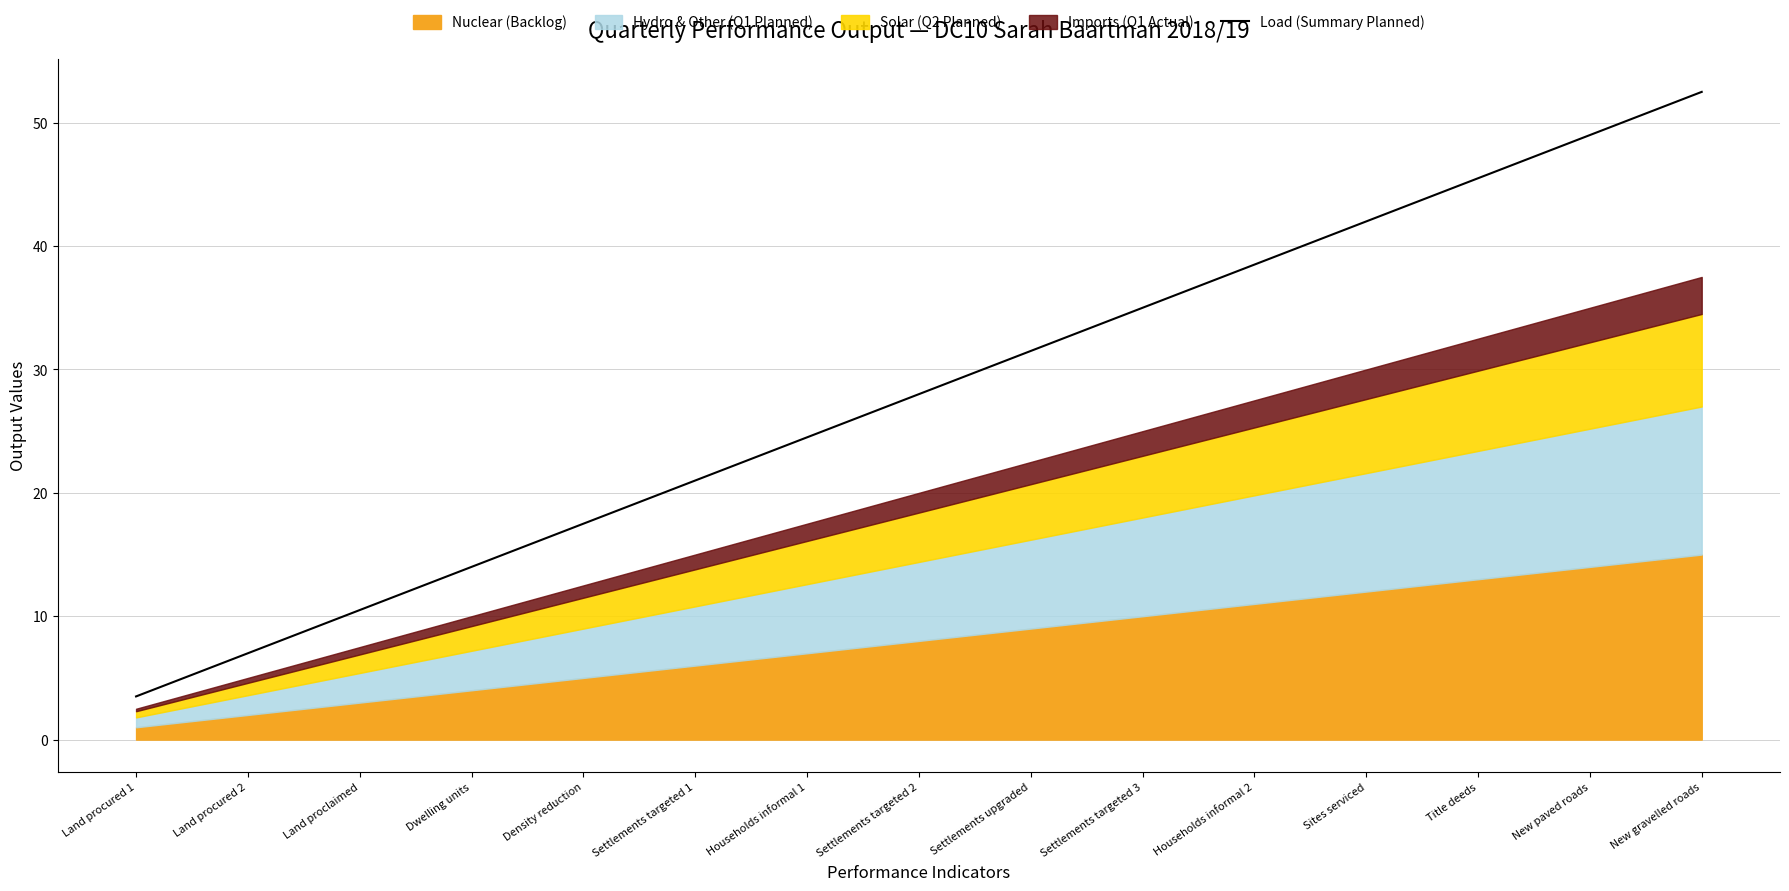

Count the number of categories in the chart.

15